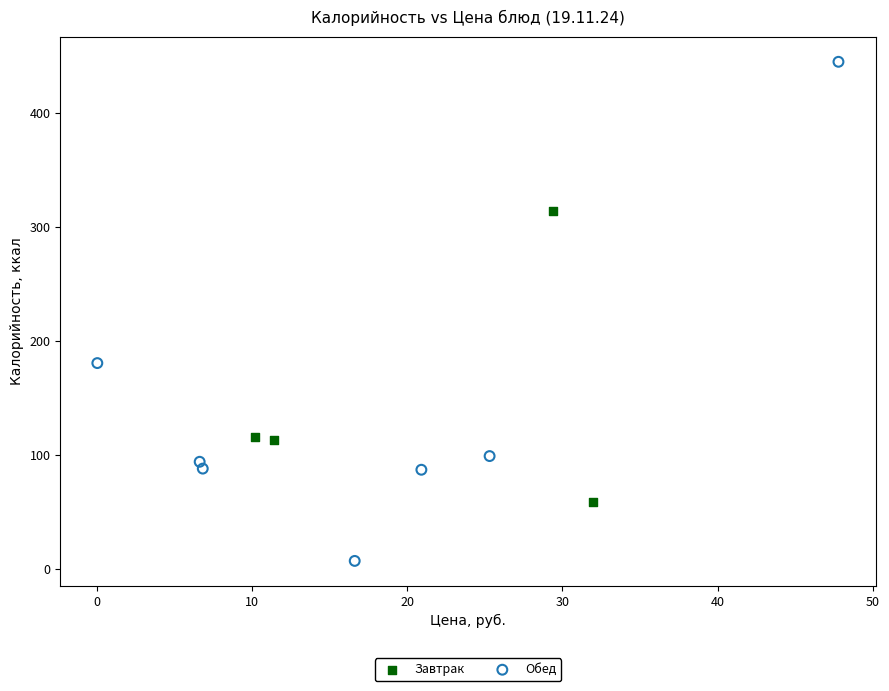

Which series contains the highest Y value?

Обед